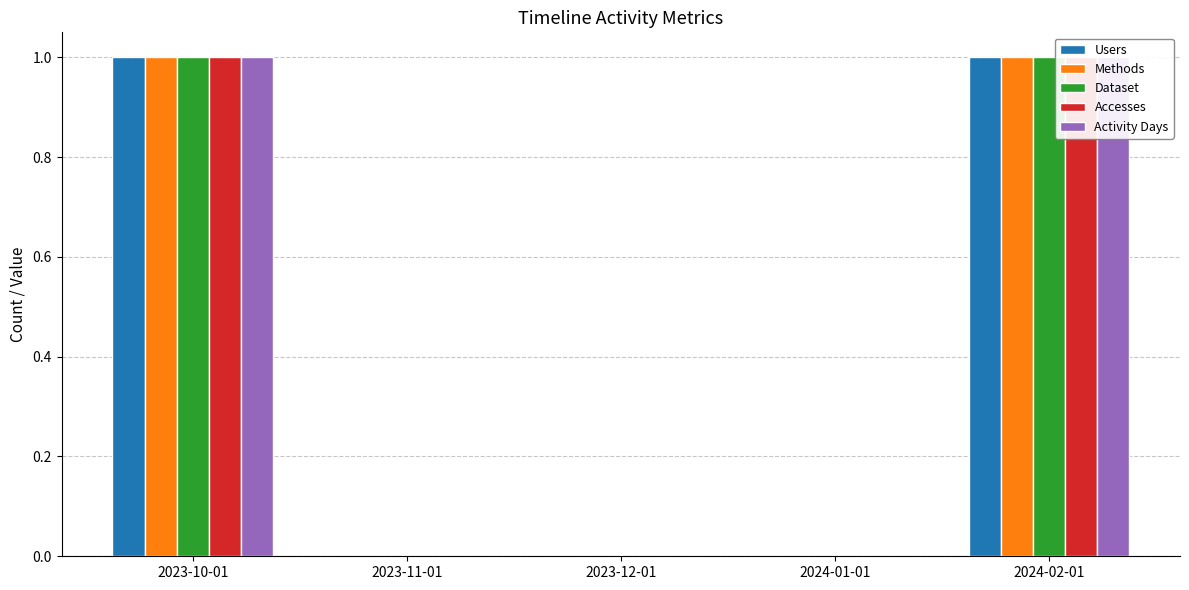

Where is Dataset nearest to the value 0?

2023-11-01